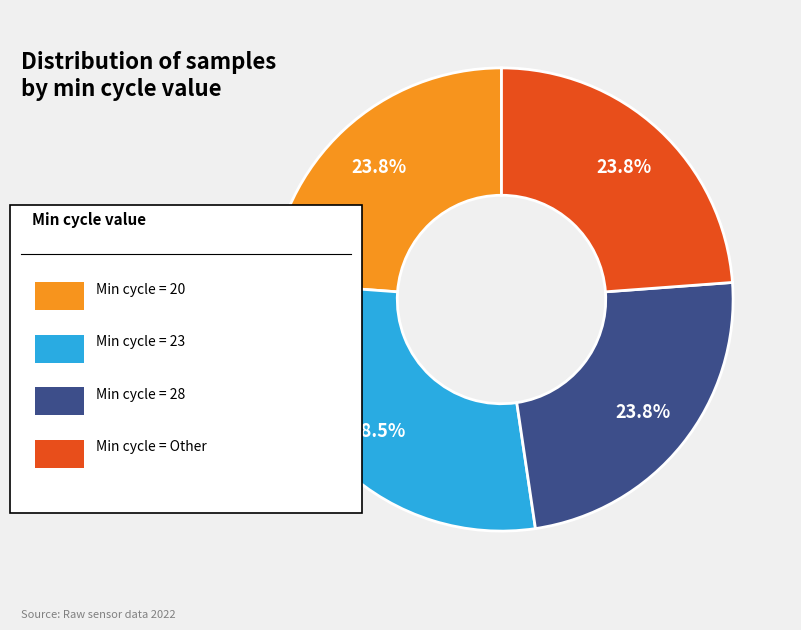

Does any single category account for the majority?

No